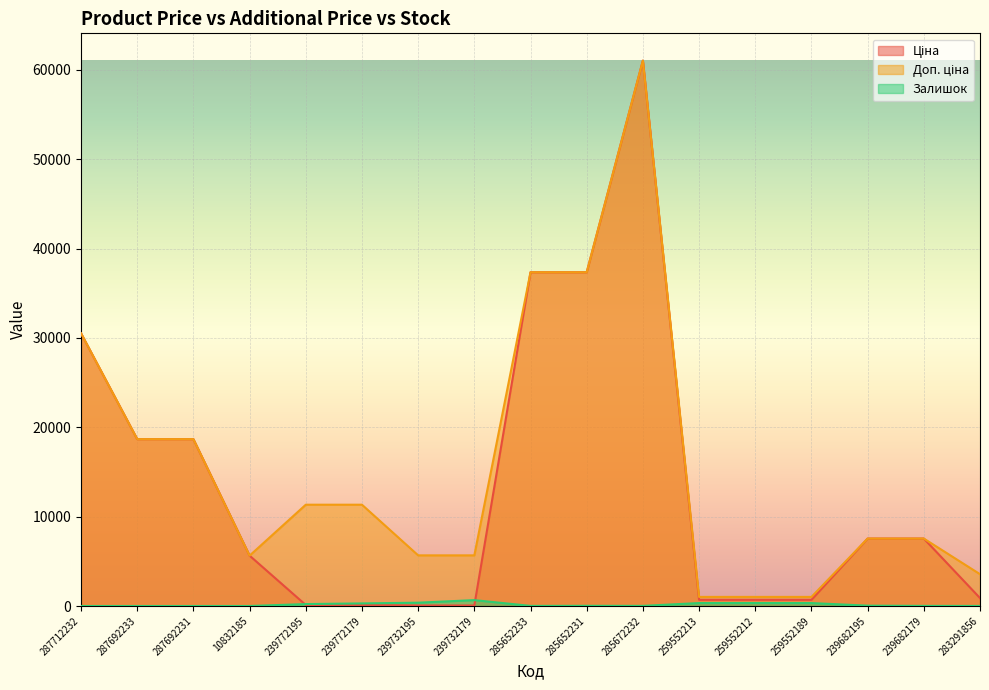

What is the difference between the second highest and minimum values in the Залишок series?

370.0